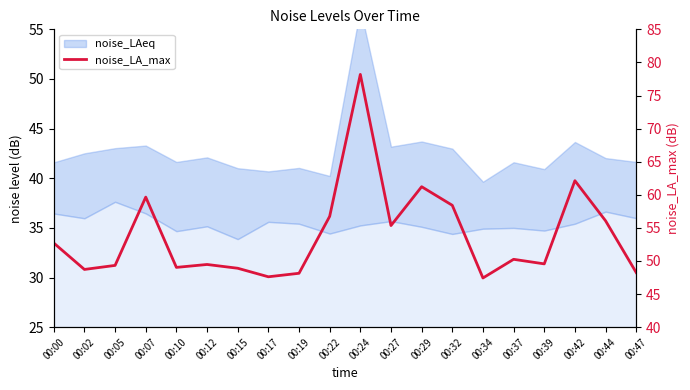

What is the difference between the second highest and minimum values?

14.7